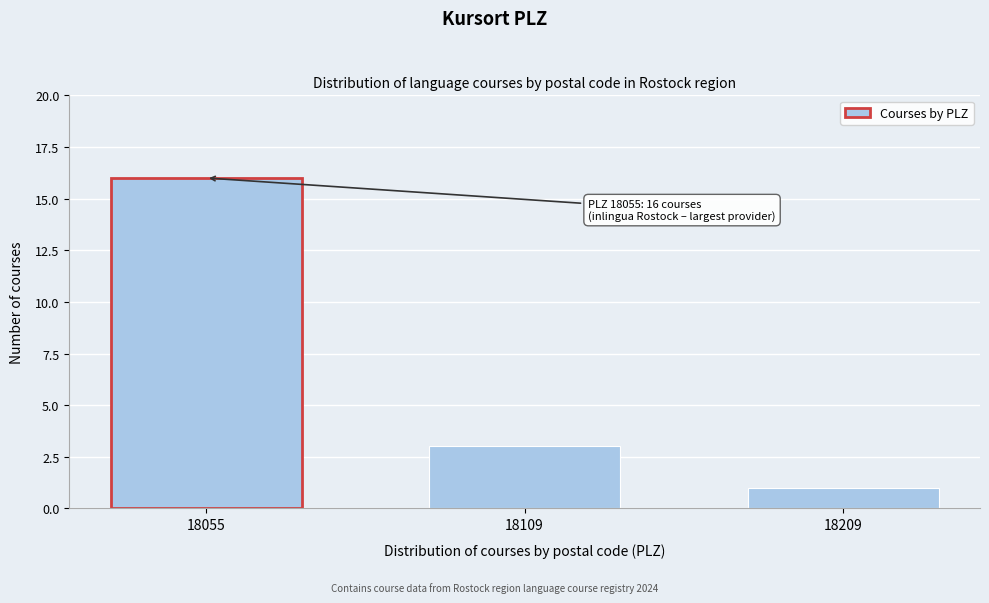

Reading left to right, extract all data points from this chart.

16	3	1